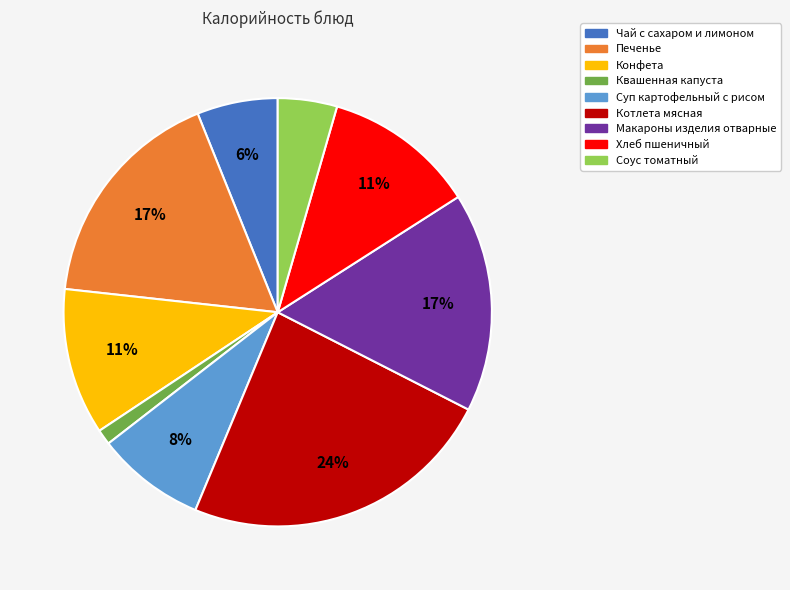

To the nearest percent, what is the average slice percentage?

11%